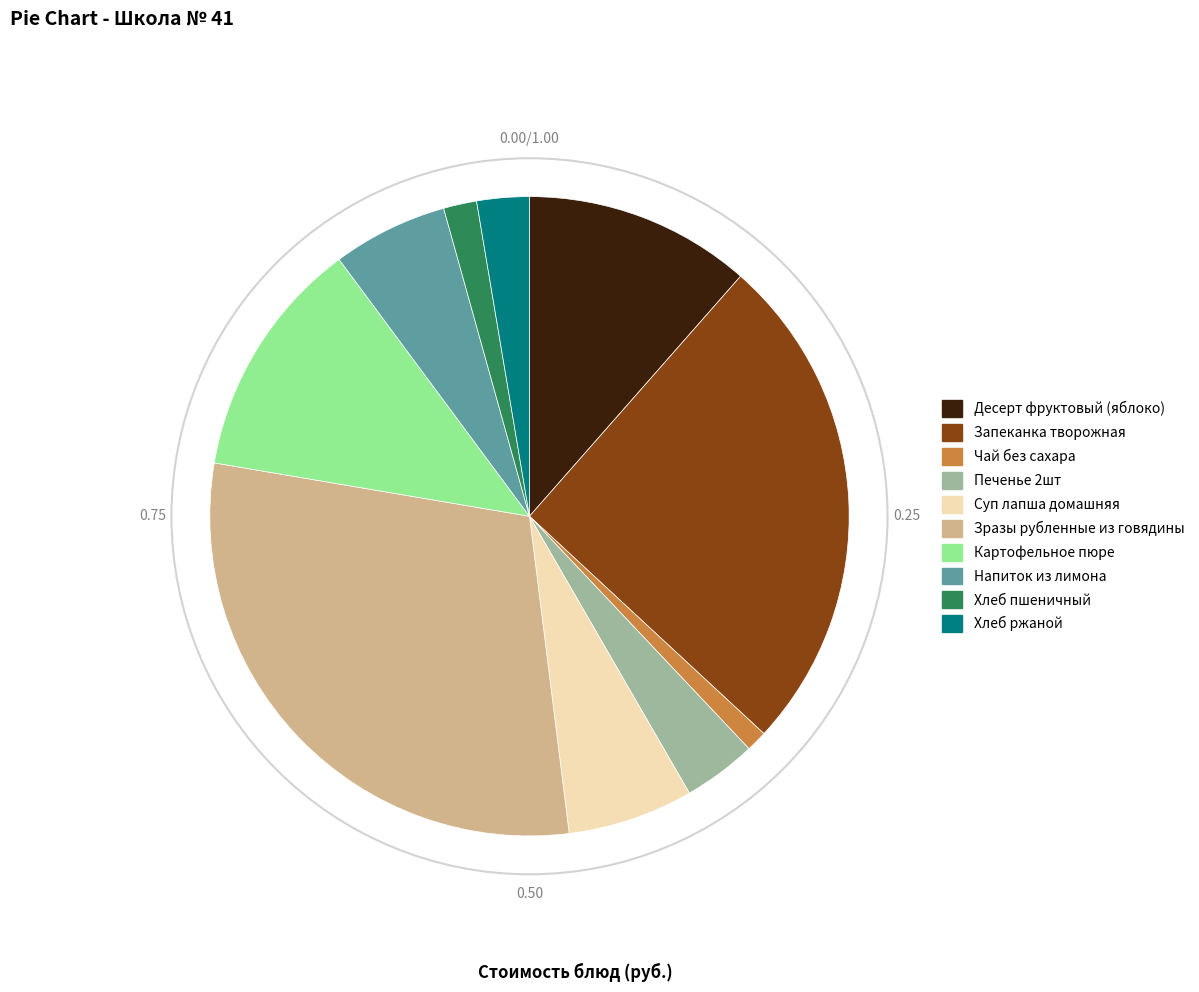

How many segments does this pie chart have?

10